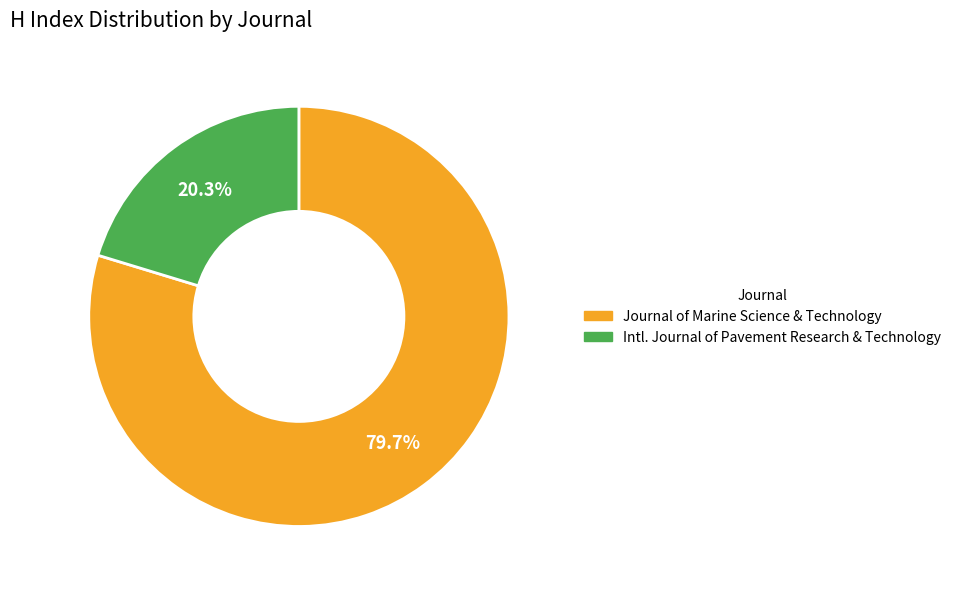

Which slice is the smallest?

Intl. Journal of Pavement Research & Technology